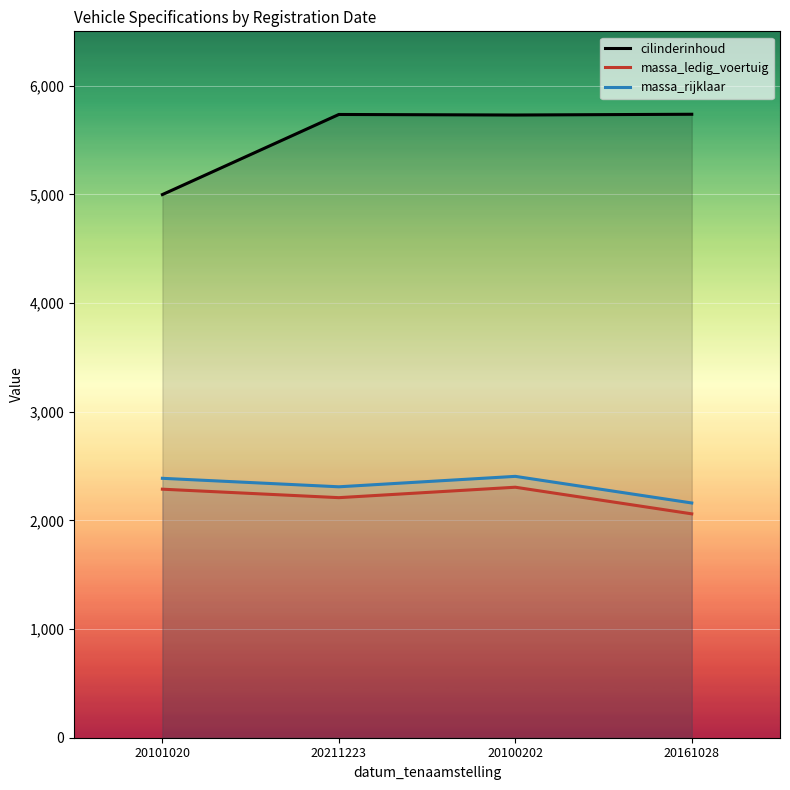

The massa_ledig_voertuig series shows 762 at 20161028. True or false?

False